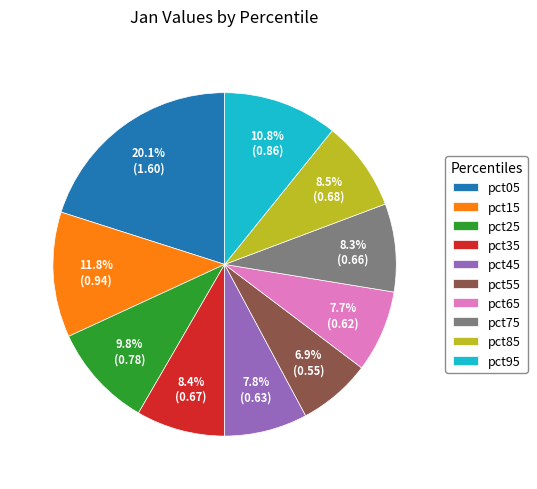

What percentage is NOT represented by pct15?

88.2%